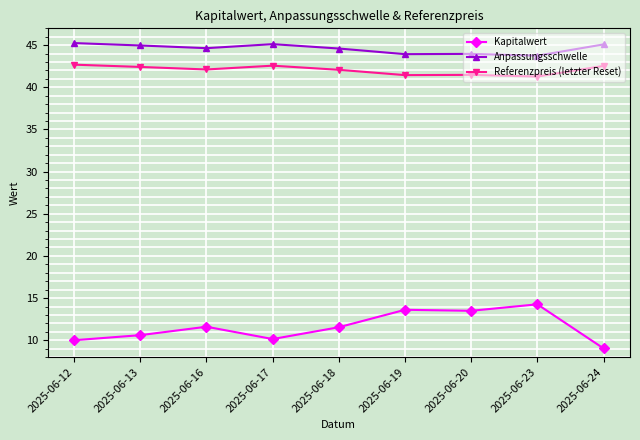

How many values in the Kapitalwert series exceed 11?

5